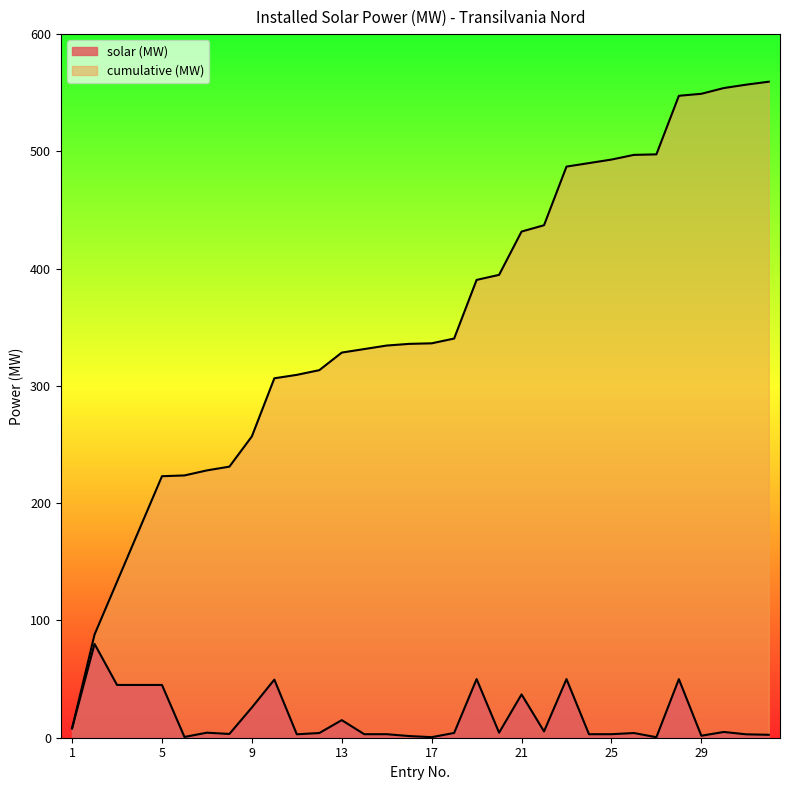

What is the total value across all series at 22?

442.4